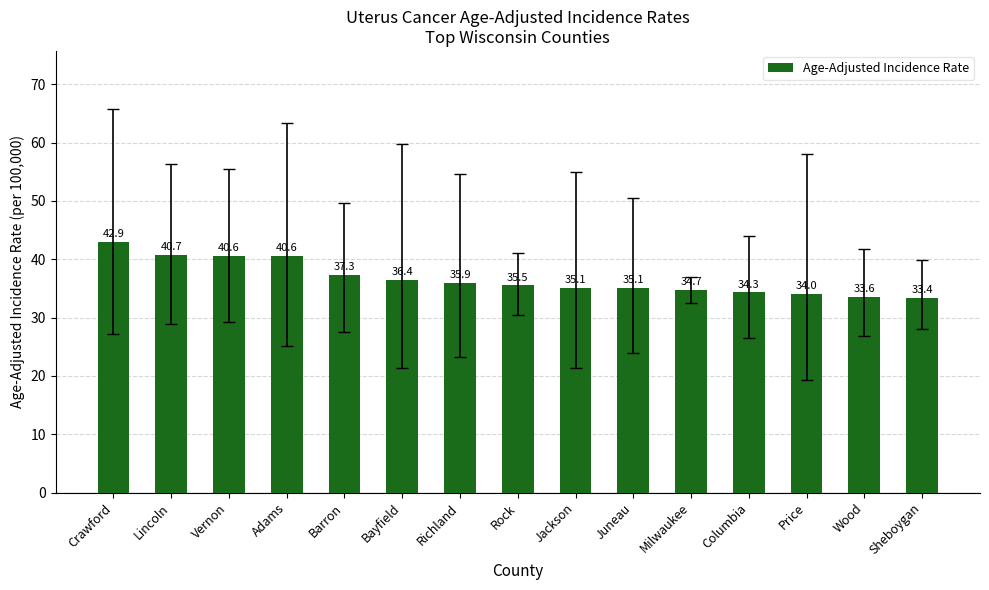

Count the number of categories in the chart.

15